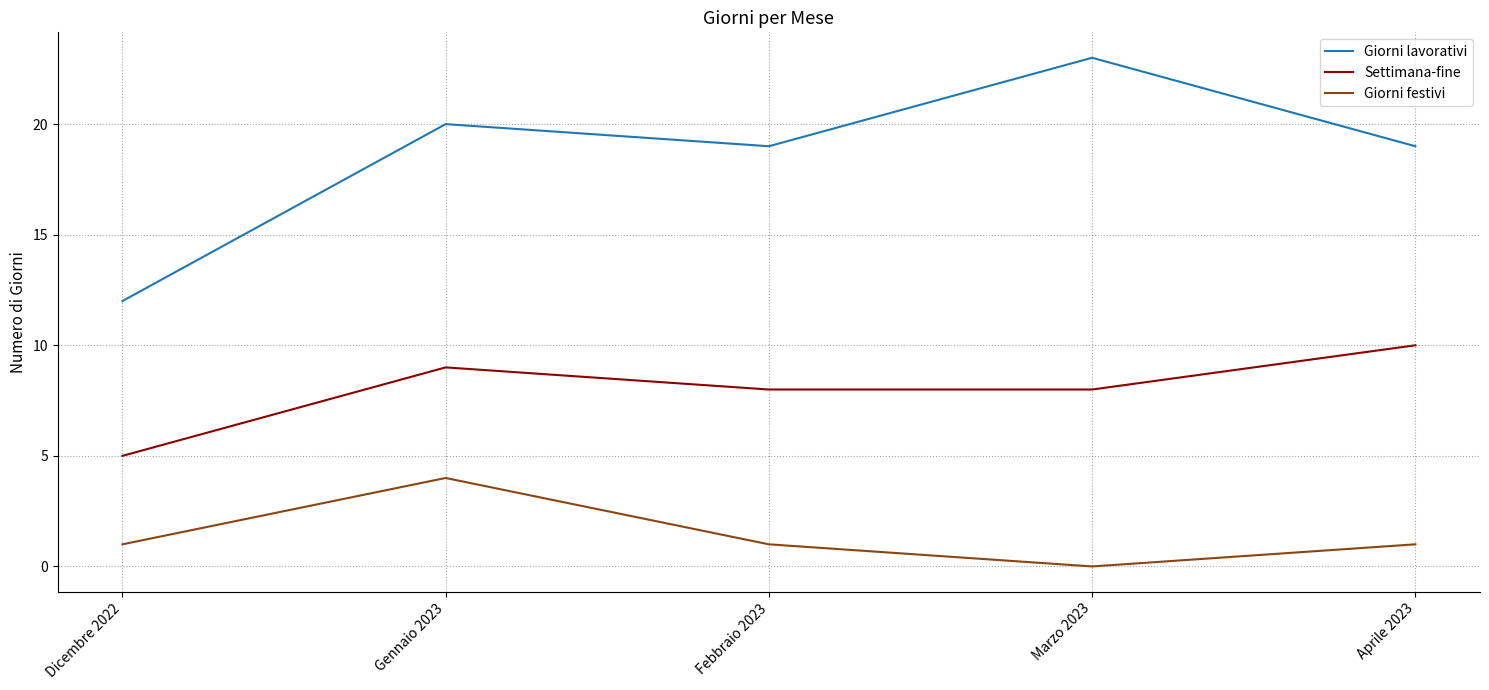

What is the approximate value of Giorni festivi at Gennaio 2023?

4